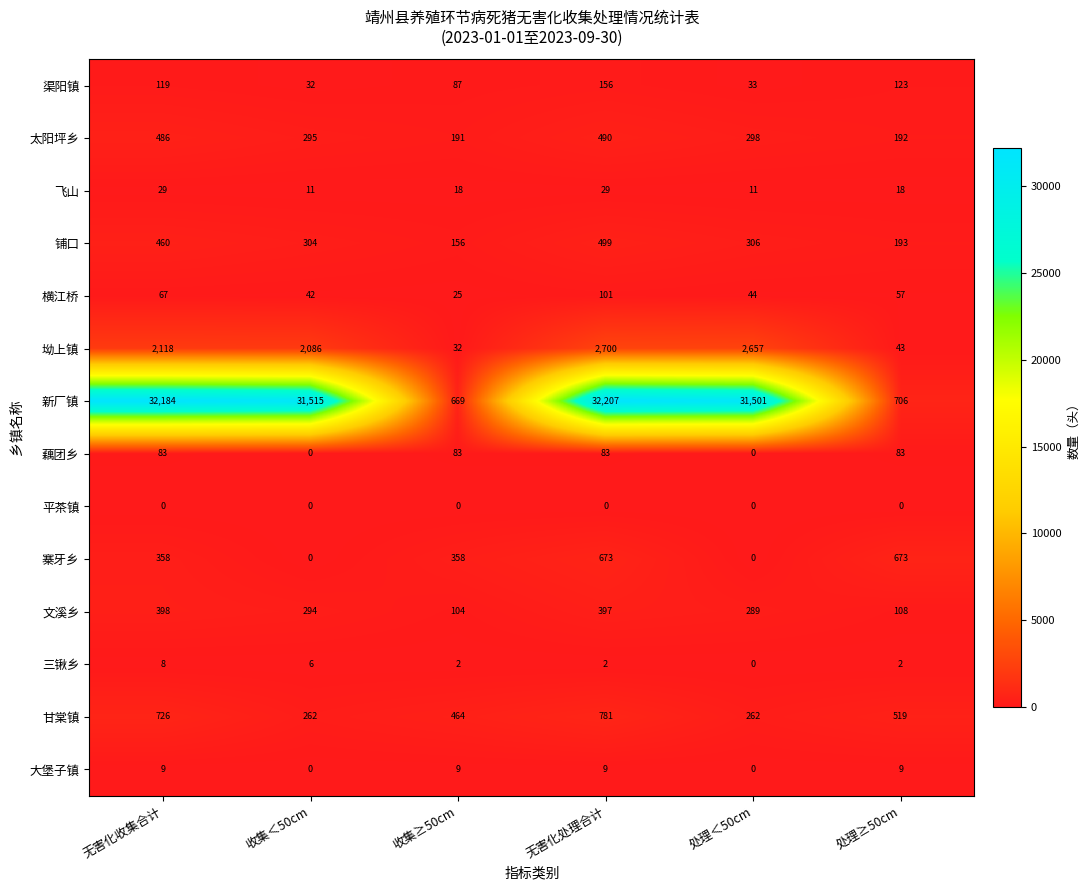

Count the number of data series in this chart.

14